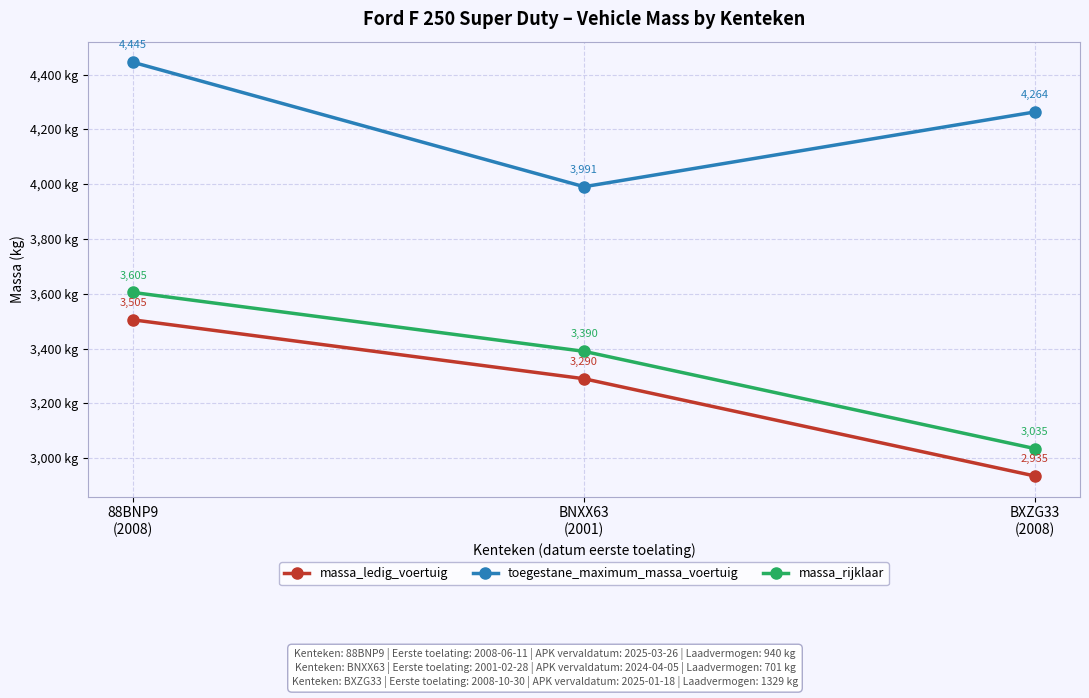

The value of toegestane_maximum_massa_voertuig at BXZG33
(2008) is 4264. True or false?

True